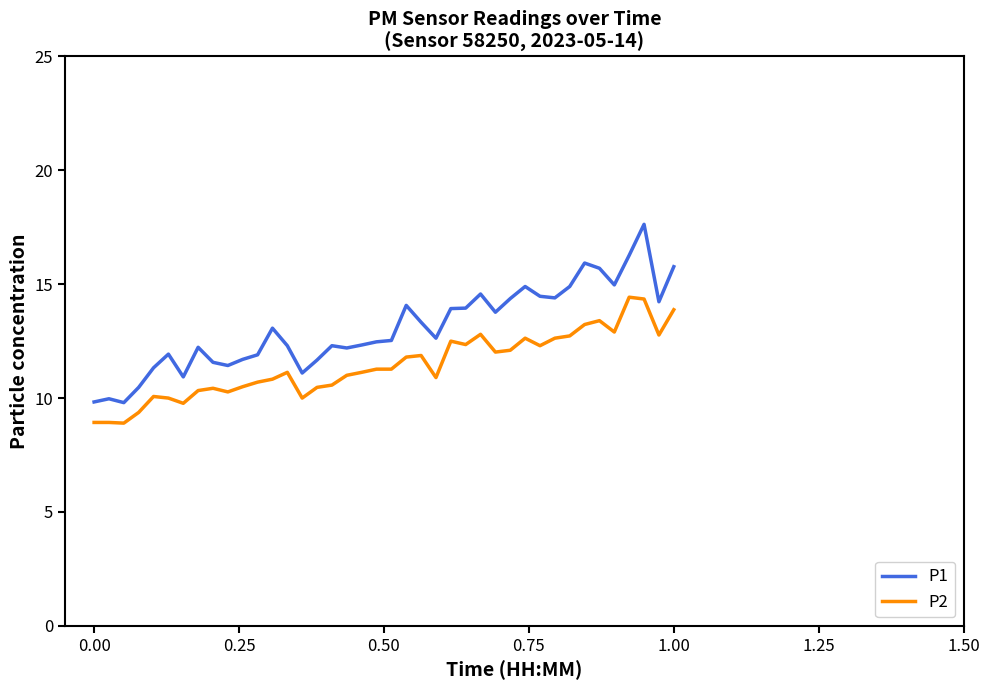

List the series in order of their overall mean, highest first.

P1, P2